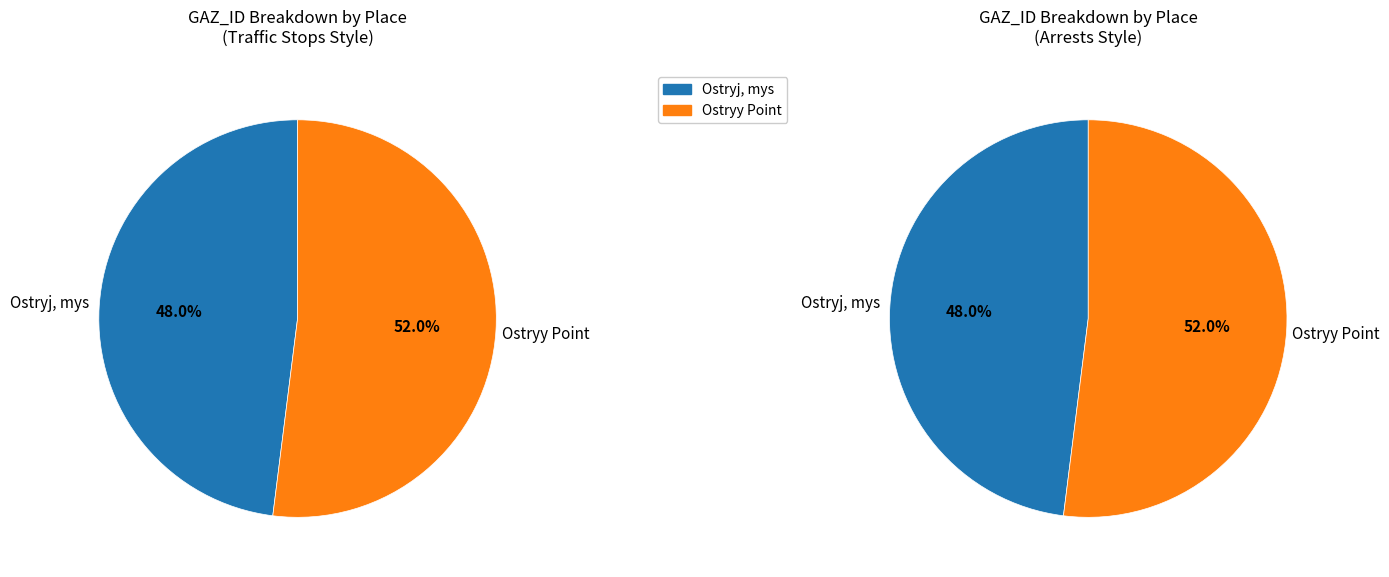

Which category has the smallest portion of the pie?

Ostryj, mys